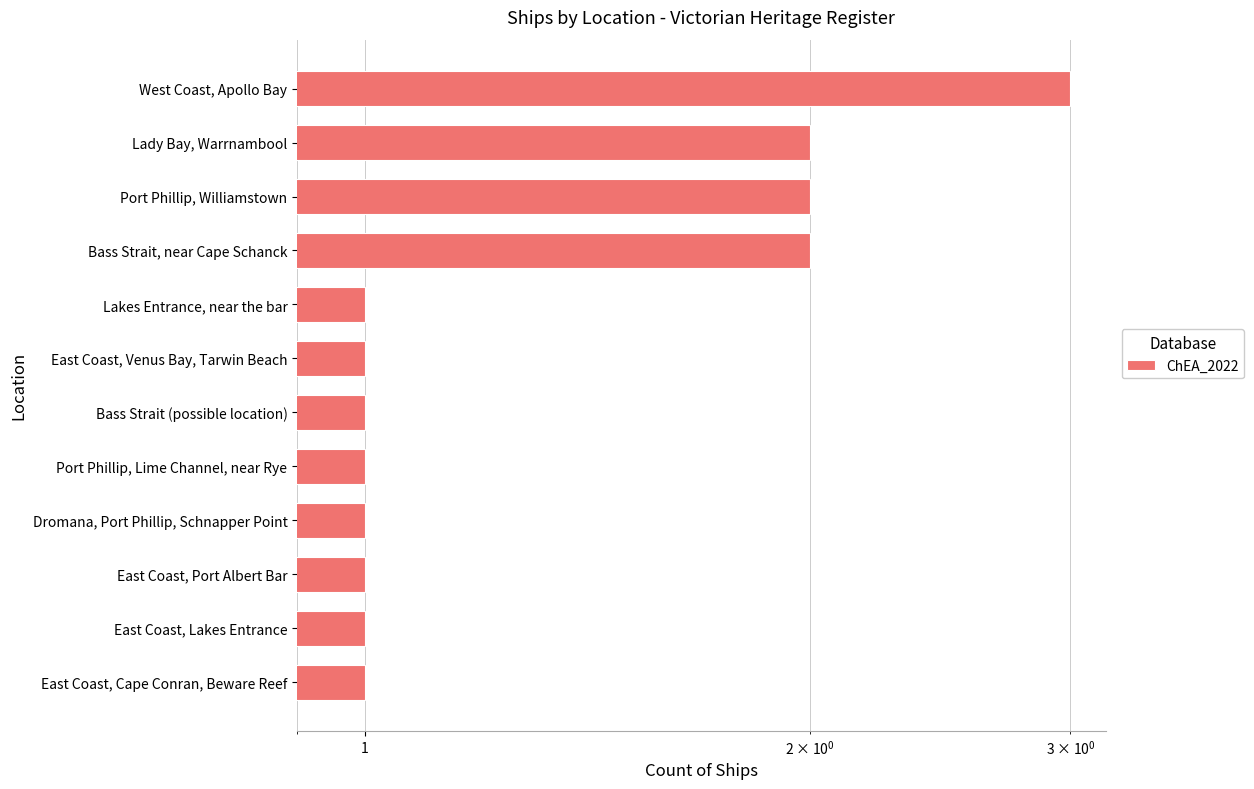

What is the maximum value shown in the chart?

3